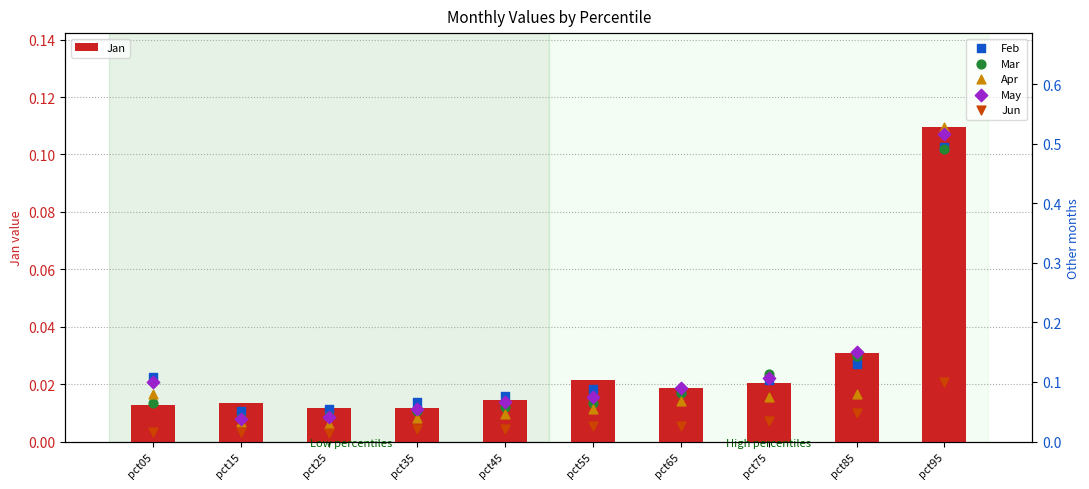

What is the total value across all series at pct75?

0.5